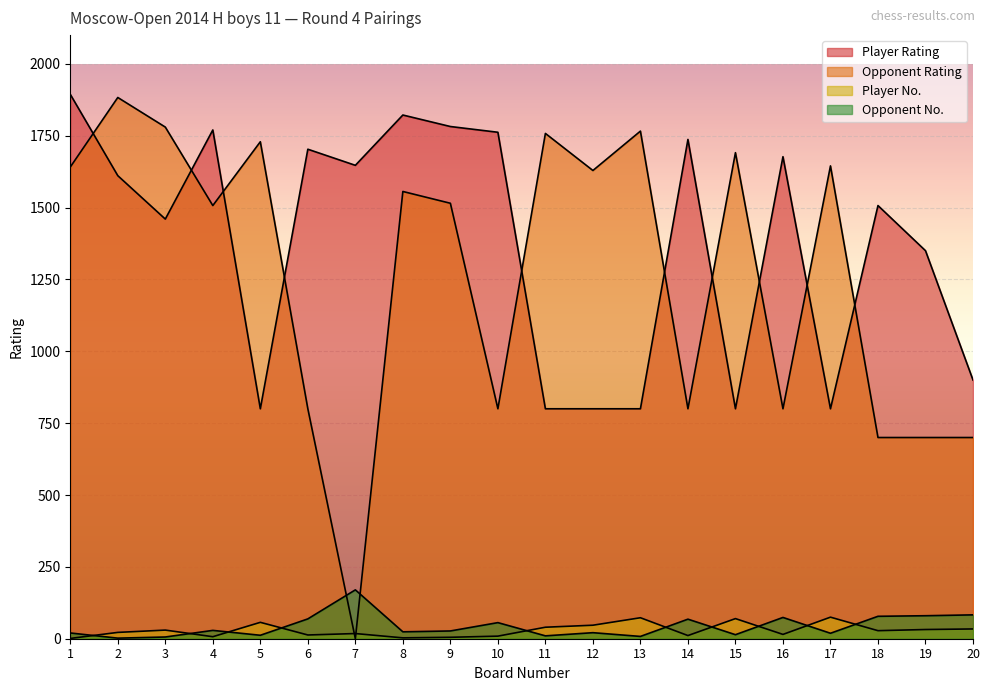

Which series has the largest total across all categories?

Player Rating